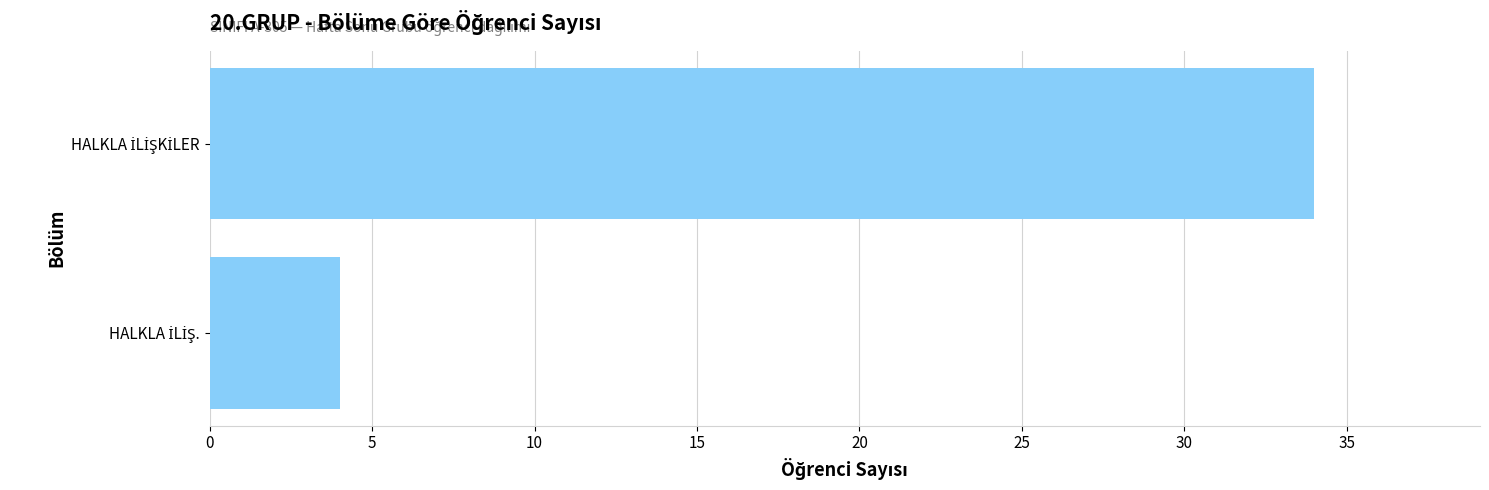

How many distinct data groups are displayed?

1